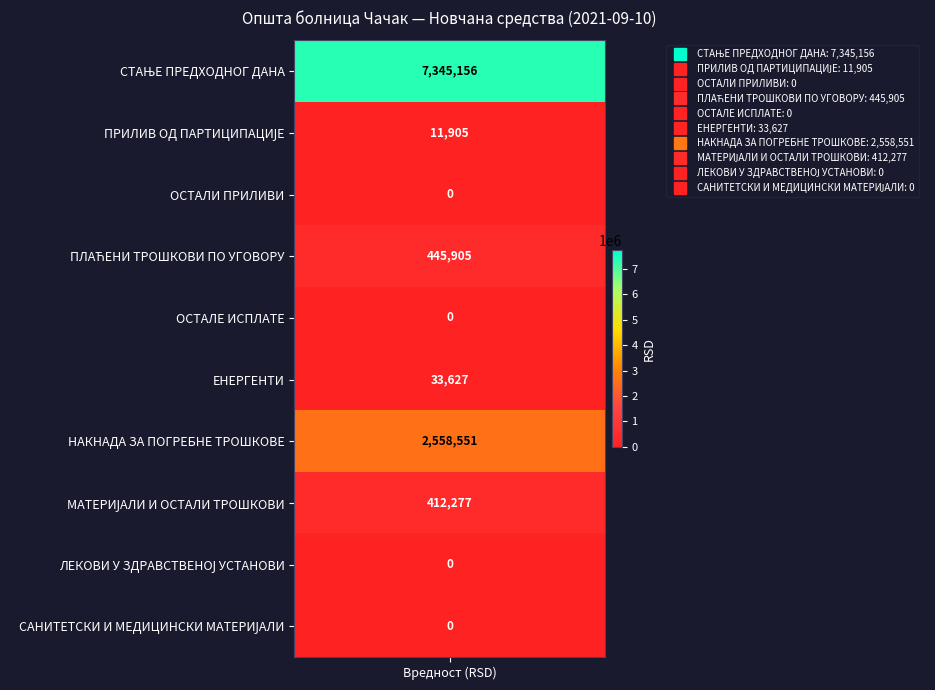

What is the difference between the maximum and minimum values?

7345155.9